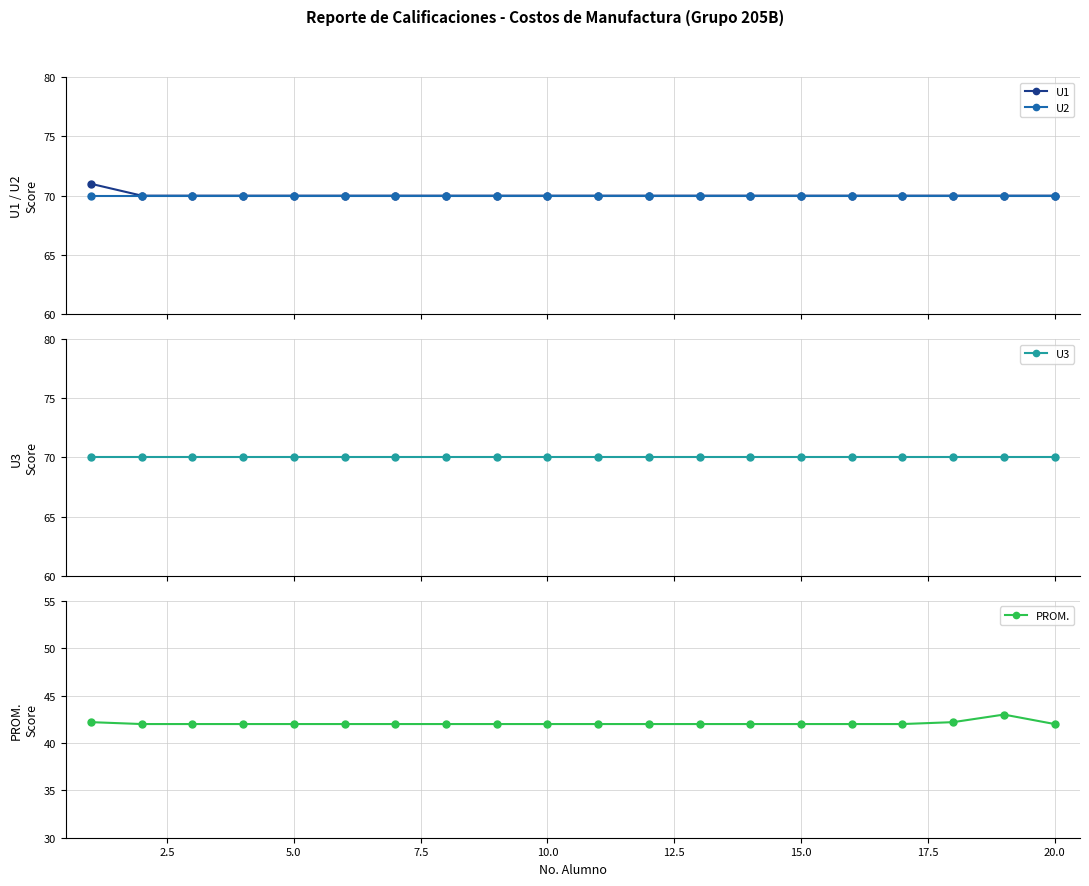

What is the value of the U2 point at the 12th from the left?

70